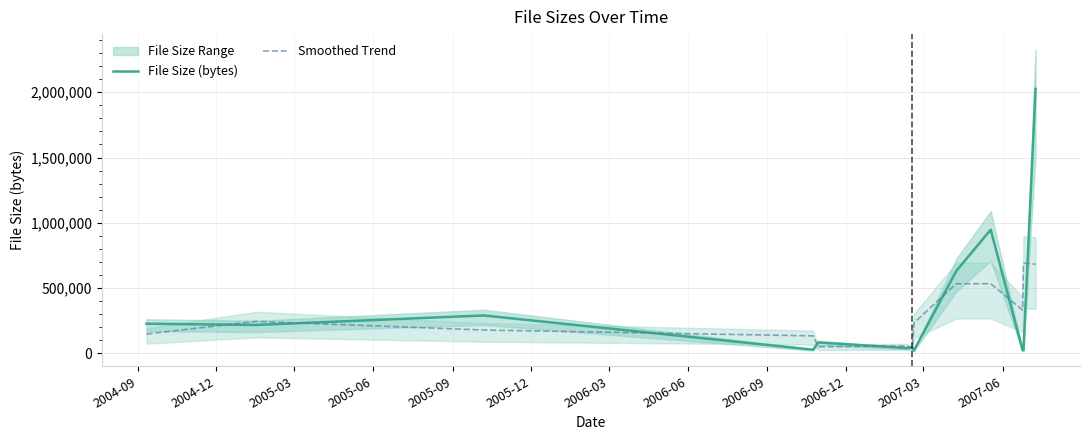

True or false: File Size (bytes) has more than 0 interior local peaks.

True